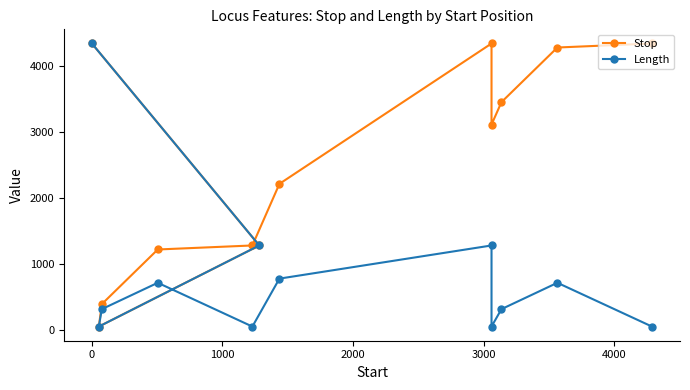

What are all the series names shown in the legend?

Stop, Length